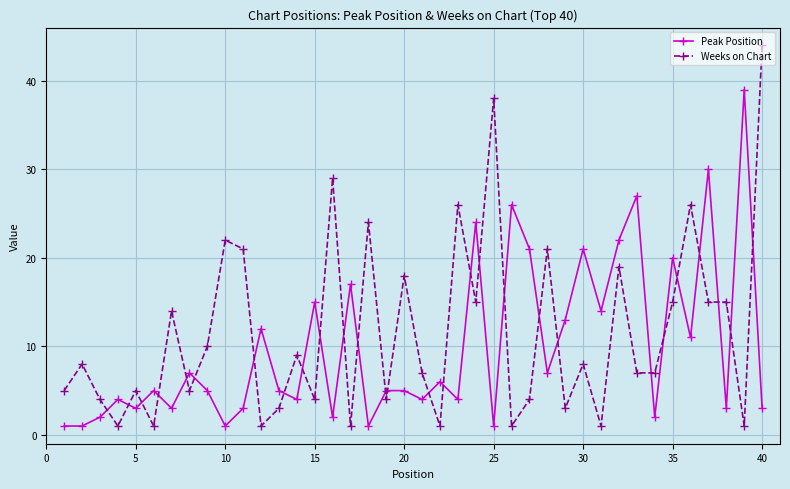

True or false: Weeks on Chart has more than 1 points higher than both neighbors.

True